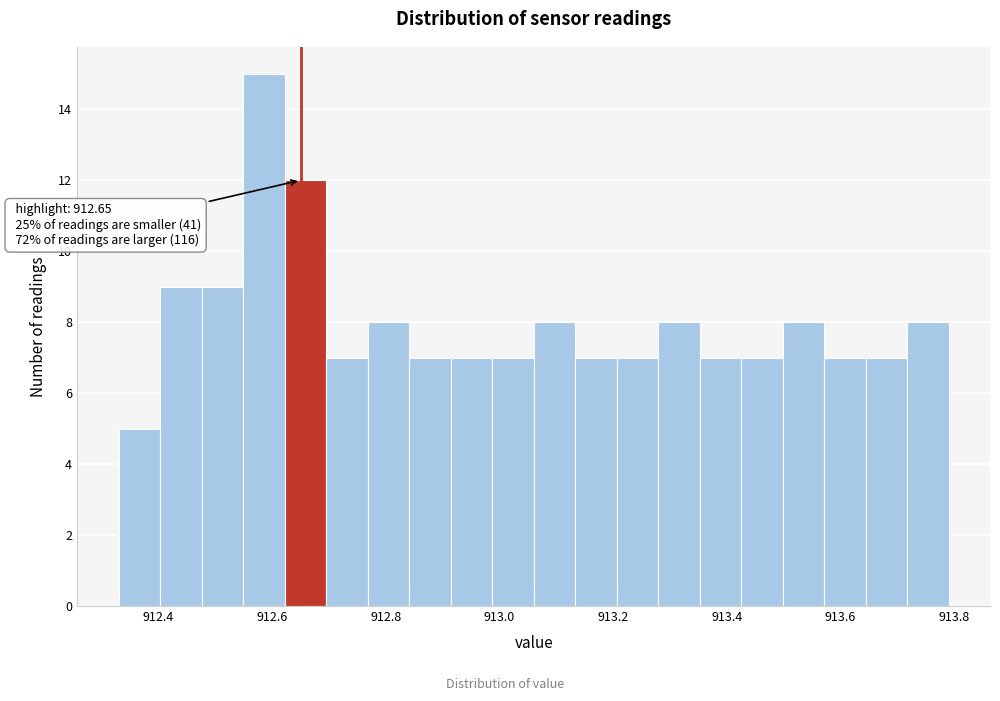

Around what value on the x-axis is the tallest bar? Give the approximate position of its centre, as read against the axis.

912.58